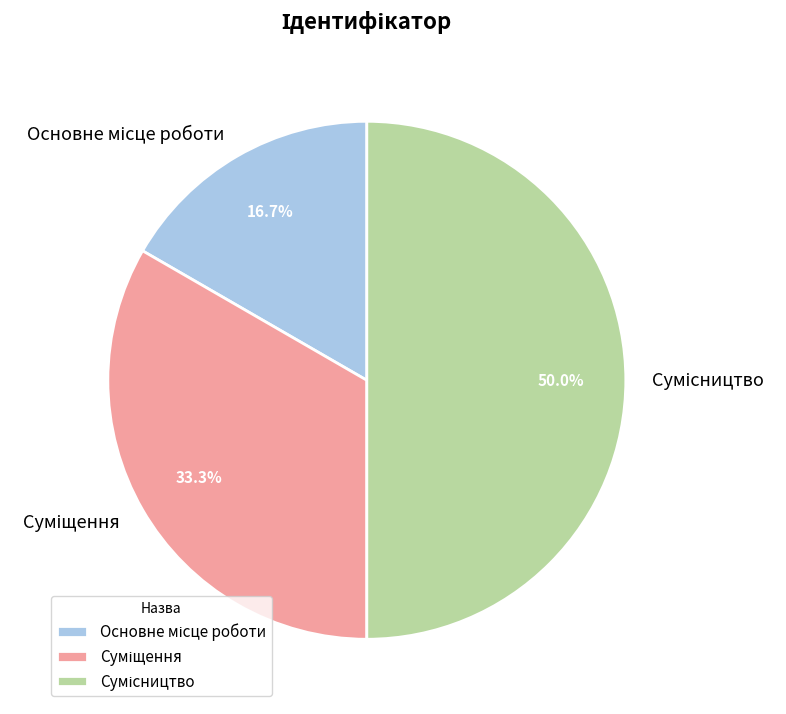

Is it true that Сумісництво is 60% of the pie?

False